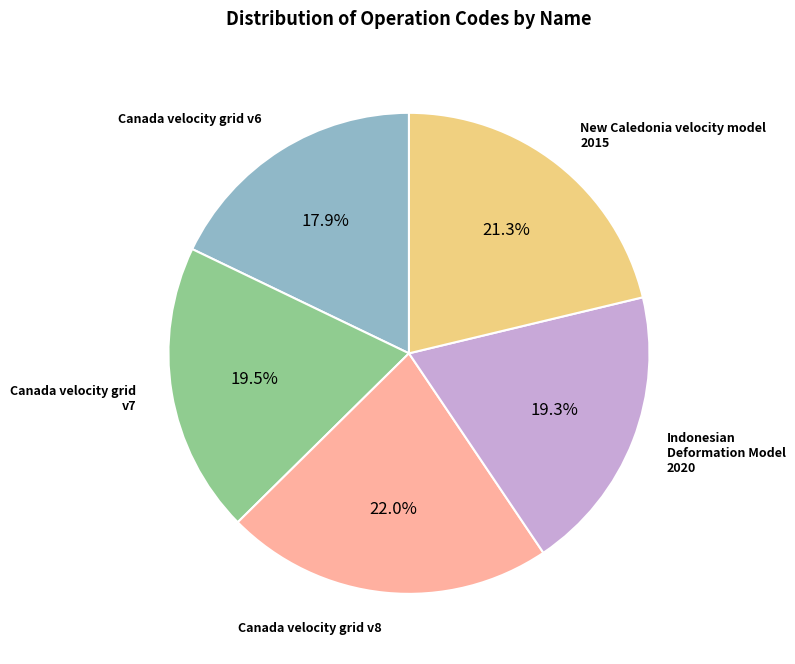

Is there a majority slice in this chart?

No